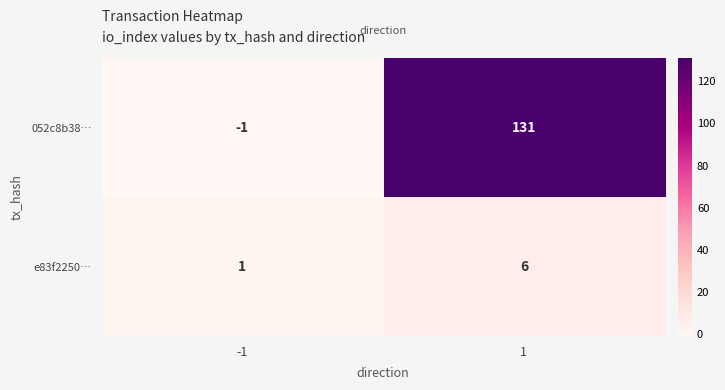

List the series in order of their overall mean, lowest first.

e83f2250…, 052c8b38…